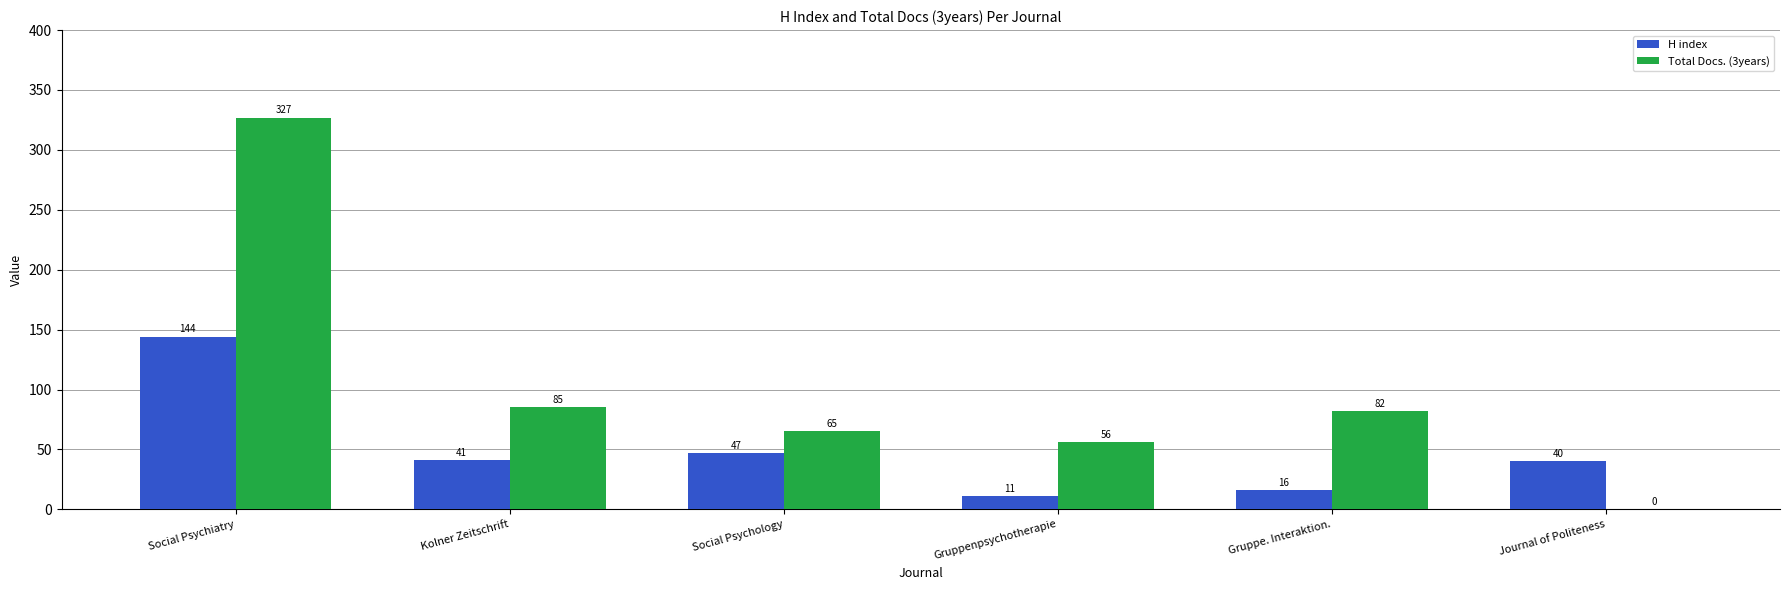

Reading left to right, extract all data points from this chart.

H index: Social Psychiatry=144	Kolner Zeitschrift=41	Social Psychology=47	Gruppenpsychotherapie=11	Gruppe. Interaktion.=16	Journal of Politeness=40
Total Docs. (3years): Social Psychiatry=327	Kolner Zeitschrift=85	Social Psychology=65	Gruppenpsychotherapie=56	Gruppe. Interaktion.=82	Journal of Politeness=0